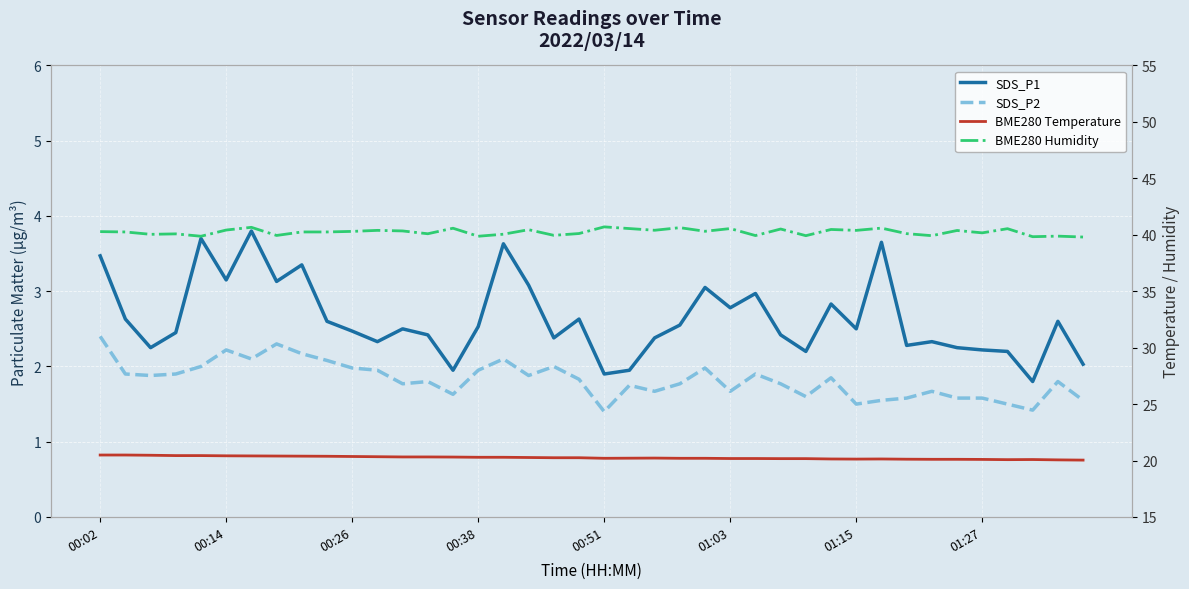

At 16, list the series in order from smallest to largest.

SDS_P2, SDS_P1, BME280 Temperature, BME280 Humidity